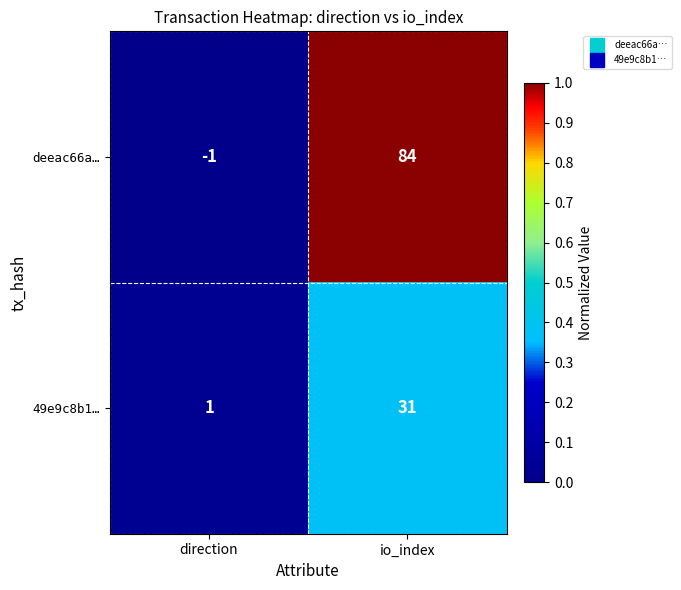

At io_index, list the series in order from largest to smallest.

deeac66a…, 49e9c8b1…